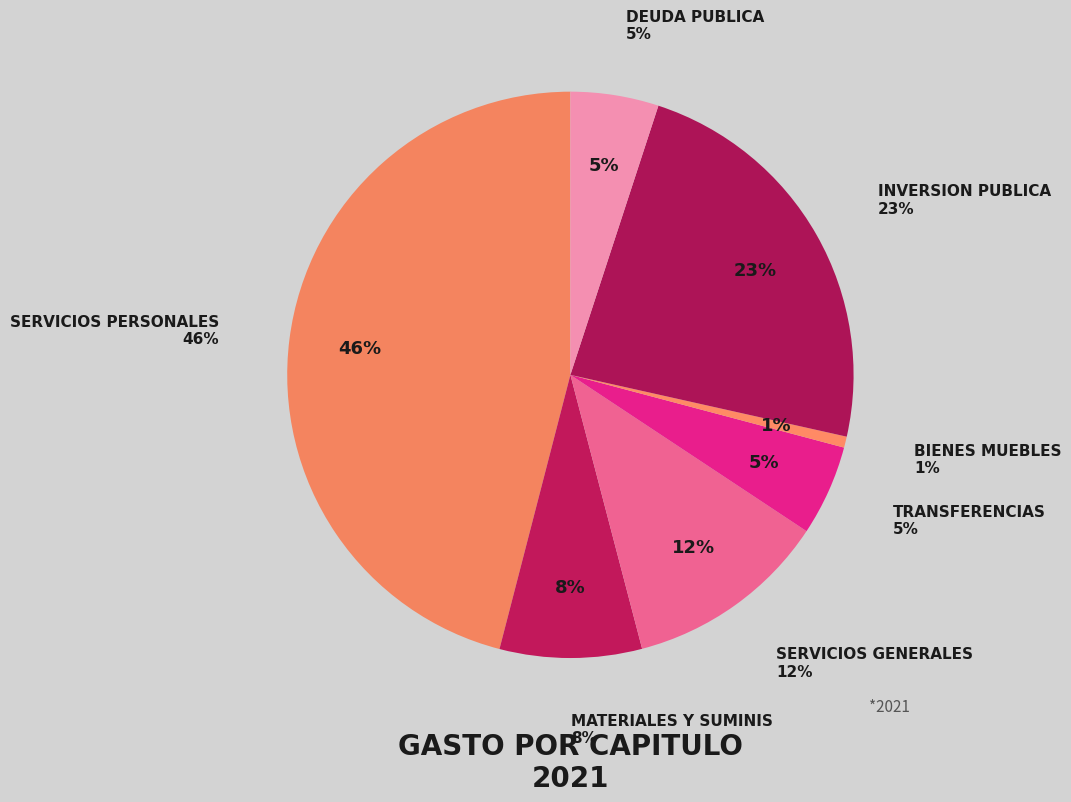

Rank the categories by value from lowest to highest.

BIENES MUEBLES, DEUDA PUBLICA, TRANSFERENCIAS, MATERIALES Y SUMINISTROS, SERVICIOS GENERALES, INVERSION PUBLICA, SERVICIOS PERSONALES